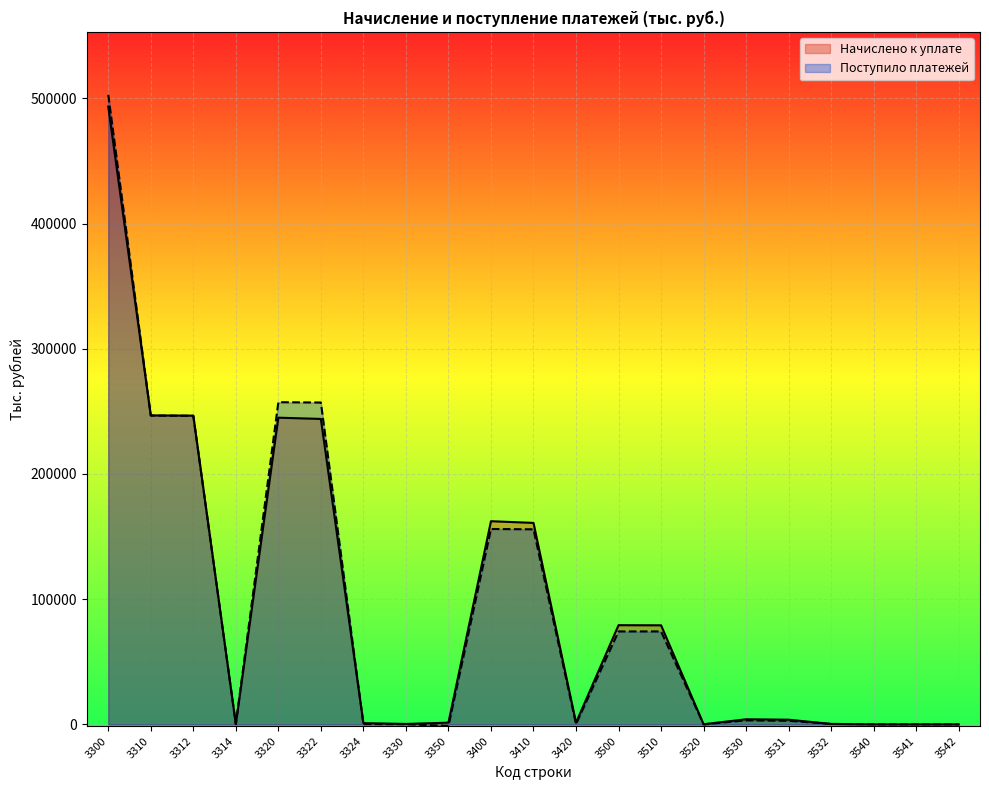

At which label does Начислено к уплате first exceed 3731?

3300